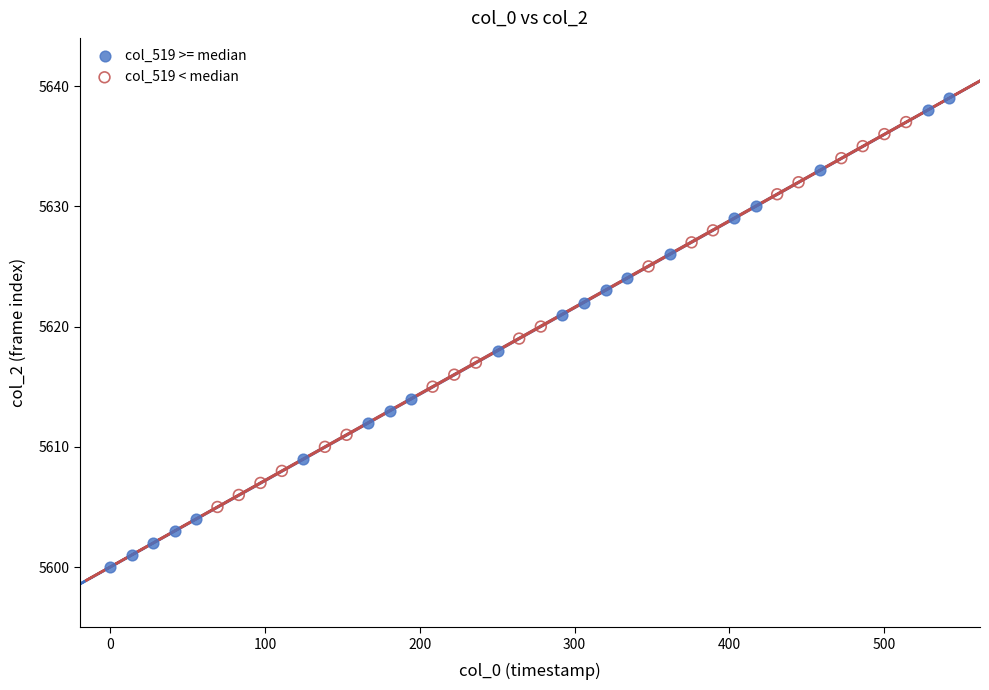

Which series reaches the maximum Y coordinate?

col_519 >= median